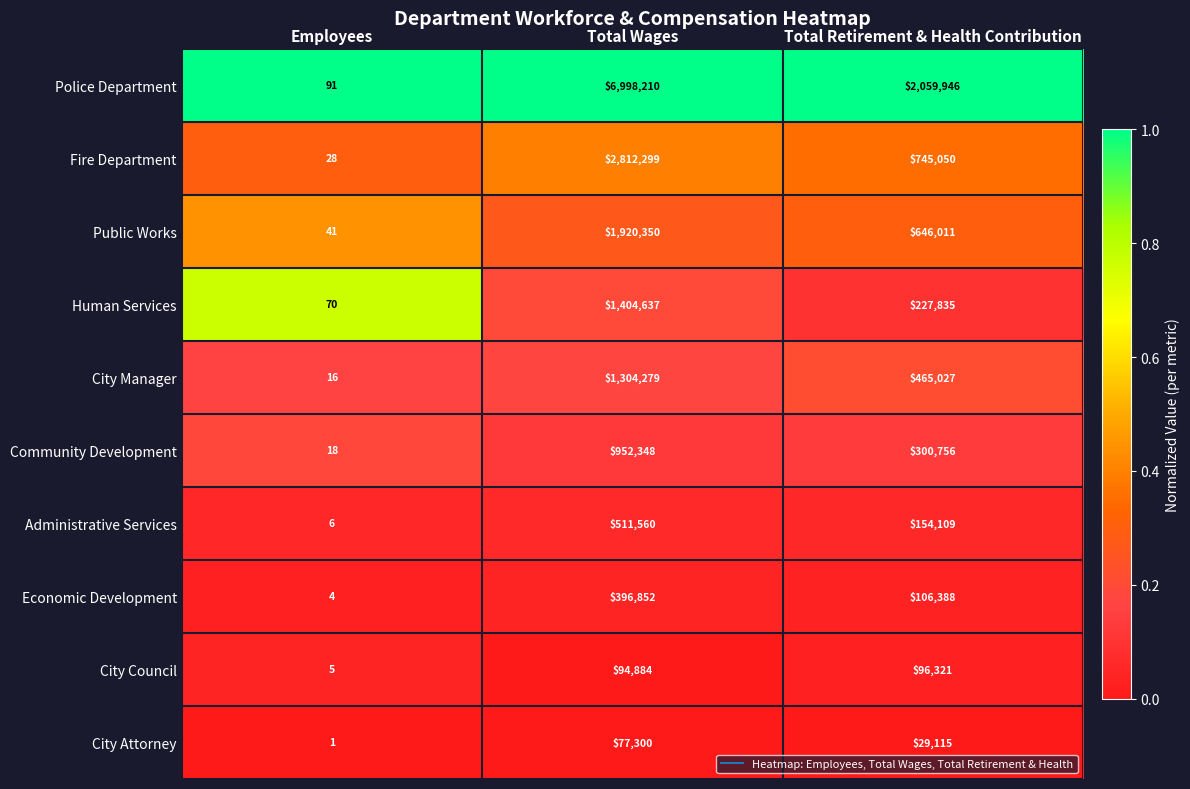

At which category is the sum across all series the highest?

Total Wages